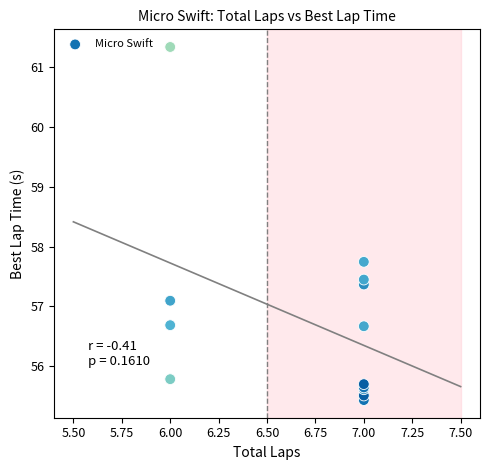

What Y value in the scatter plot is closest to 58?

57.7